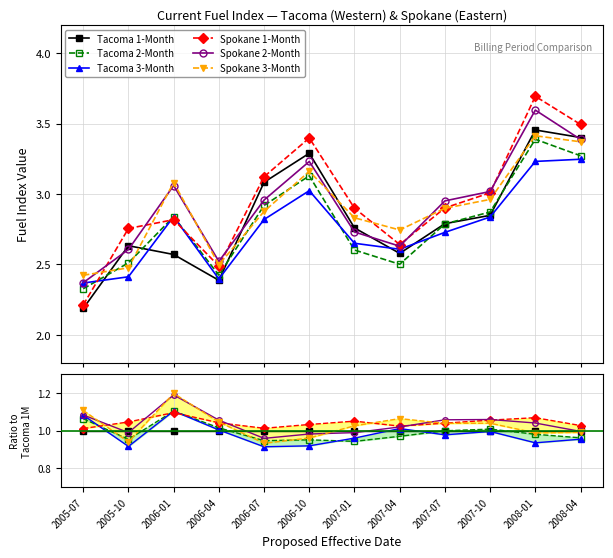

Which label corresponds to the smallest value in the chart?

2006-07